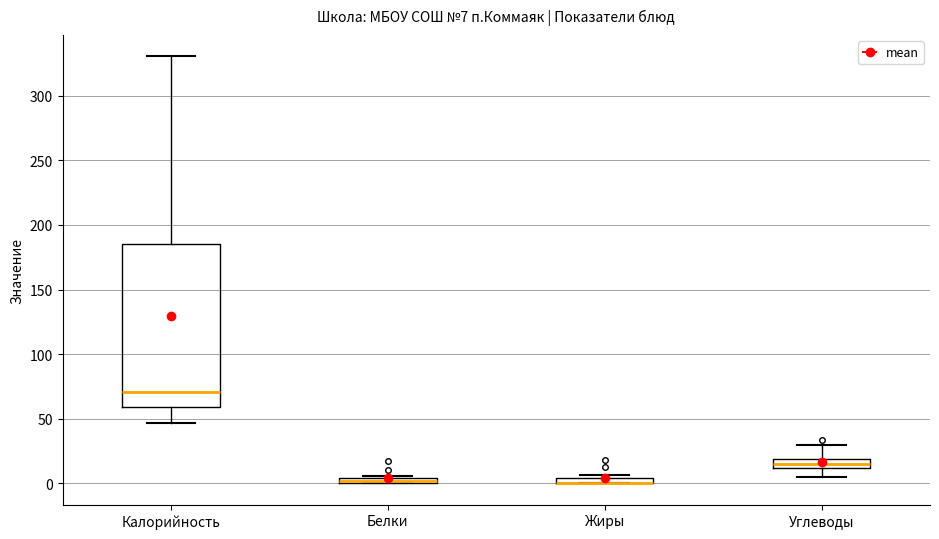

Which box is the tallest, from its lower edge to its upper edge?

Калорийность